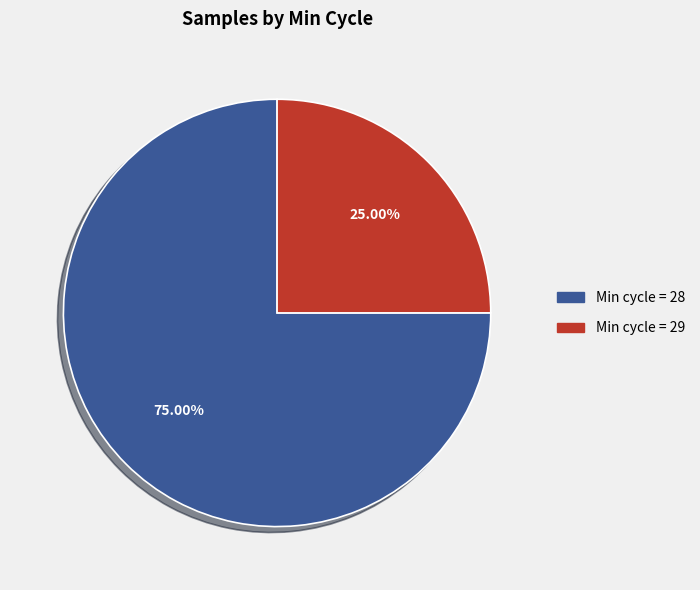

Does any single category account for the majority?

Yes